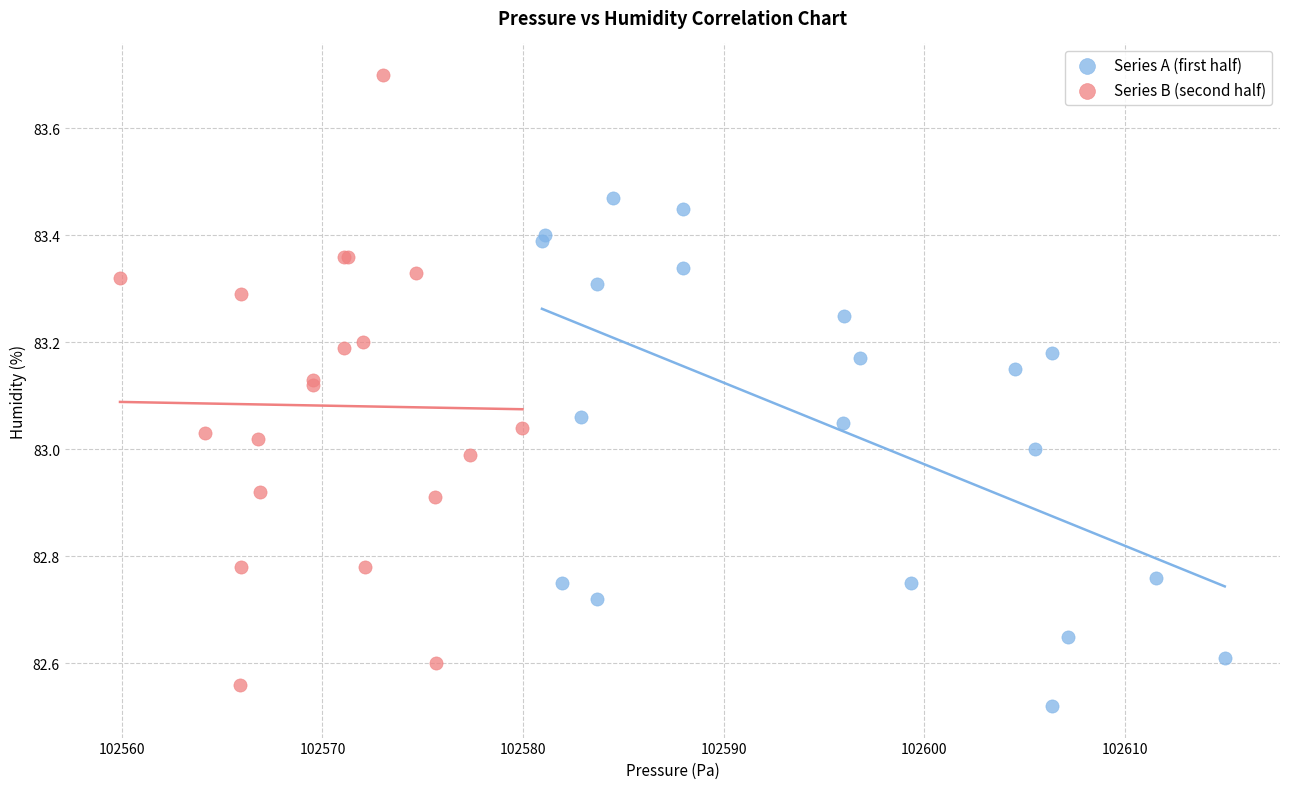

Which series contains the highest Y value?

Series B (second half)